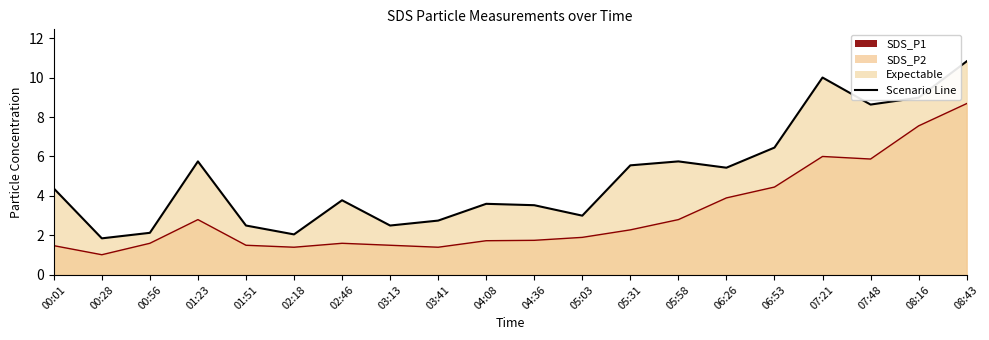

True or false: SDS_P2 line and SDS_P1 line intersect in this chart.

False